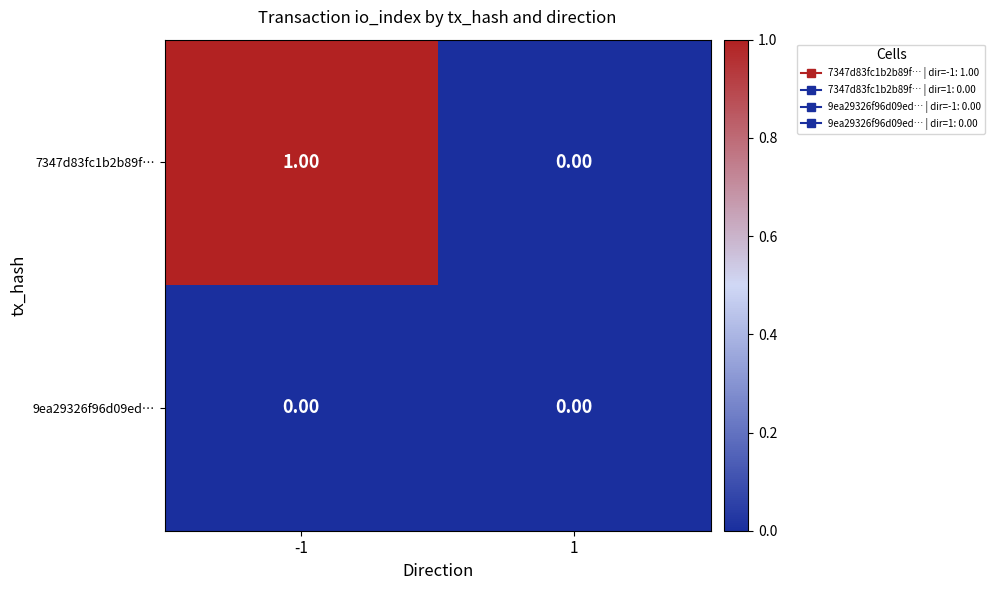

Rank the series by their average value, from lowest to highest.

9ea29326f96d09ed…, 7347d83fc1b2b89f…